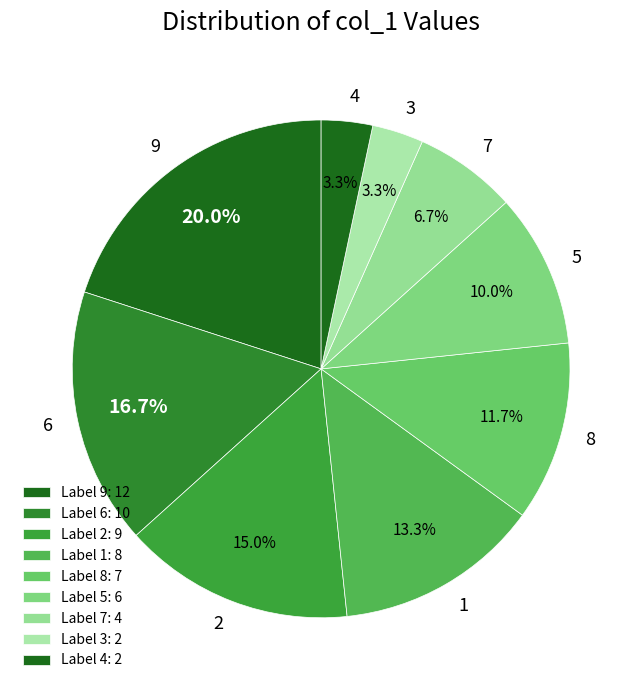

Is there a majority slice in this chart?

No